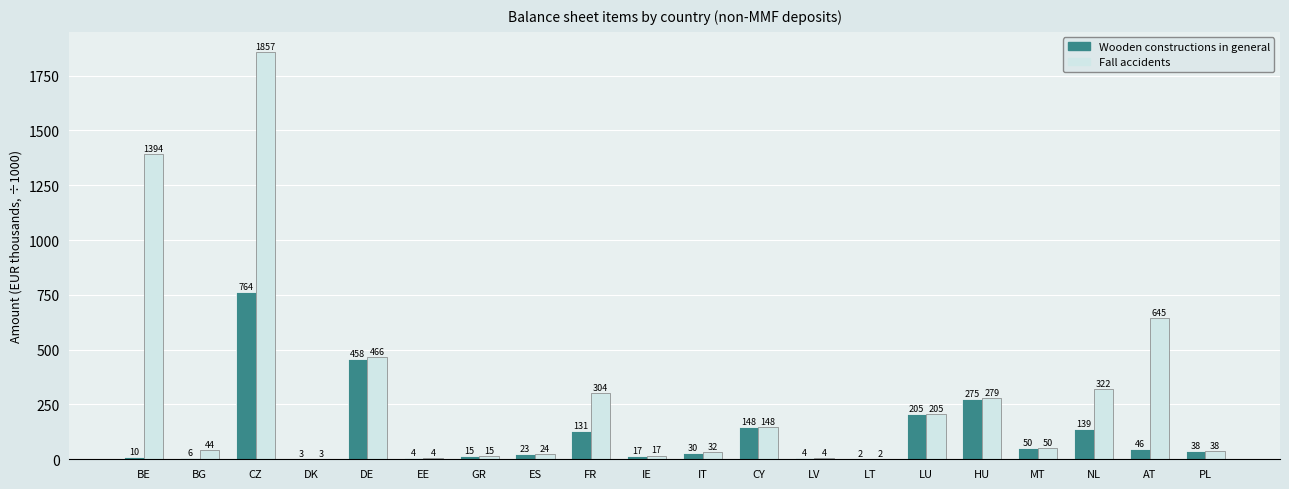

What is the value of the Fall accidents bar at the 12th from the left?

147.8